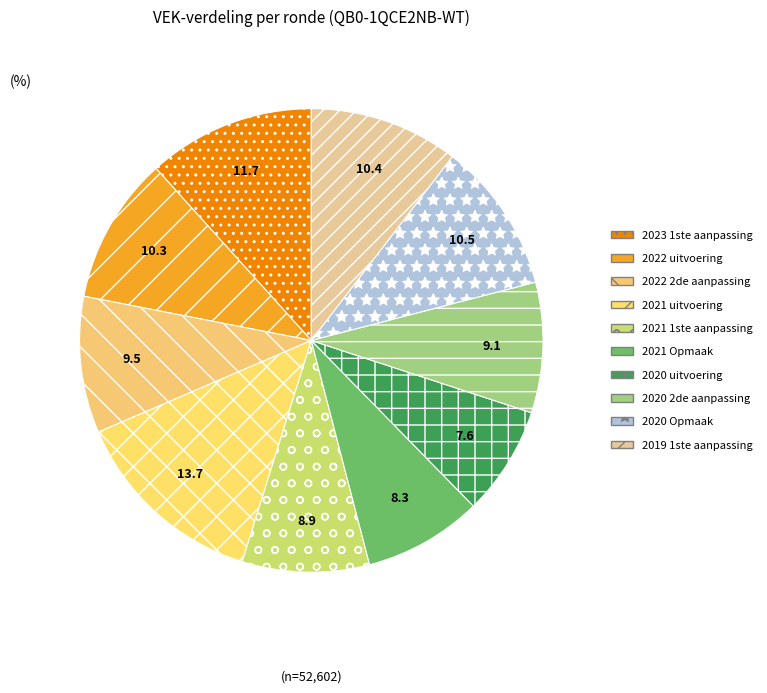

Which category has the smallest portion of the pie?

2020 uitvoering